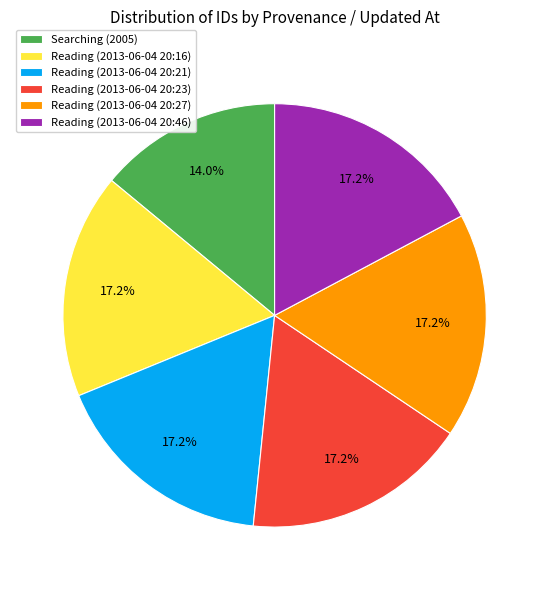

To the nearest percent, what is the difference between the largest and smallest slice percentages?

3%